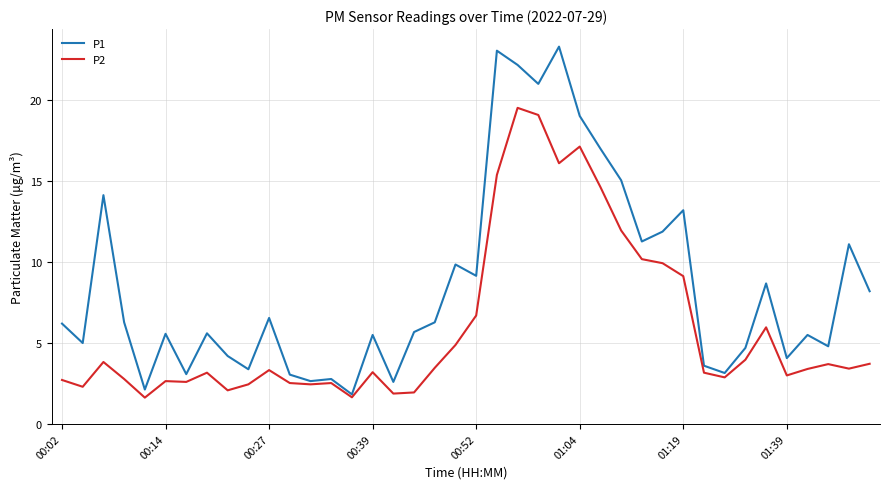

Which series has the largest total across all categories?

P1